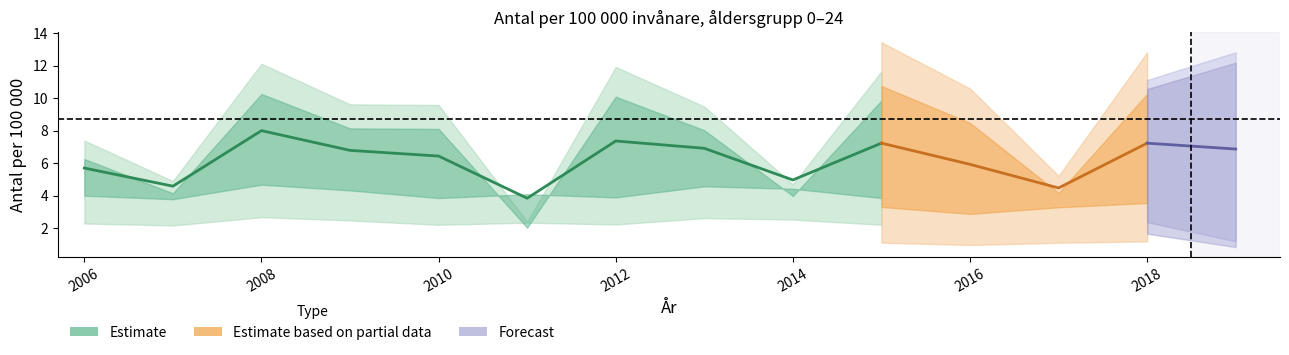

Between 2018 and 2006, which is larger?

2018